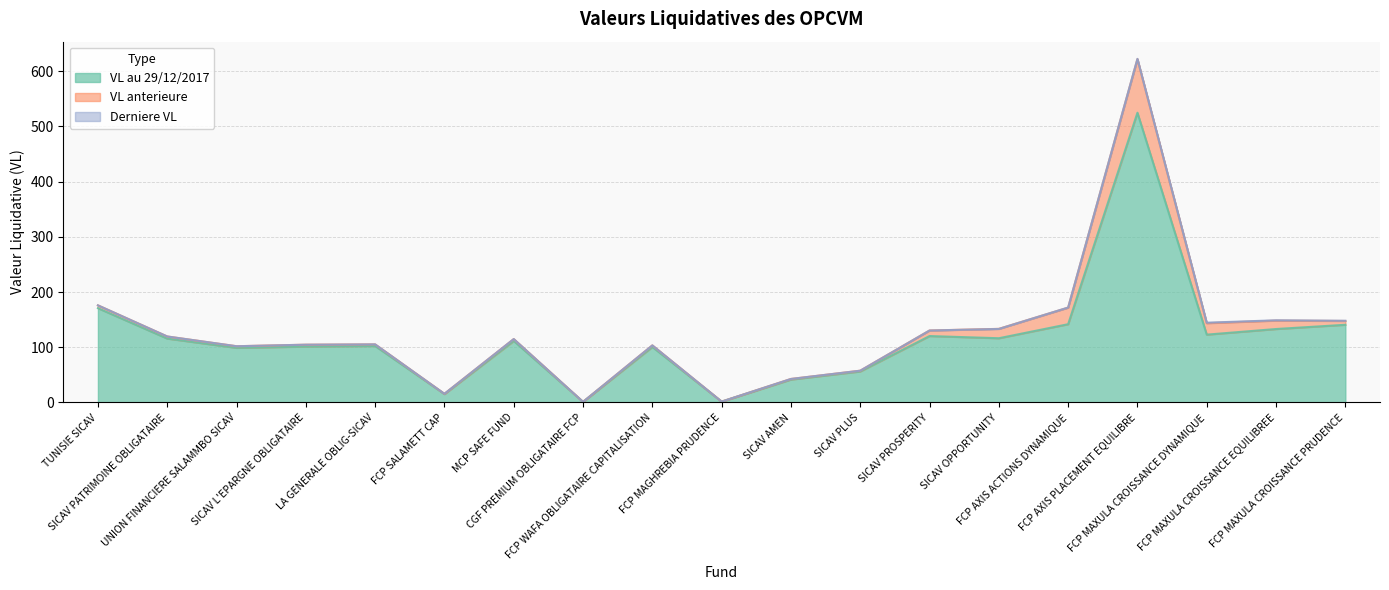

Is it true that VL anterieure equals 42.6 at SICAV AMEN?

True